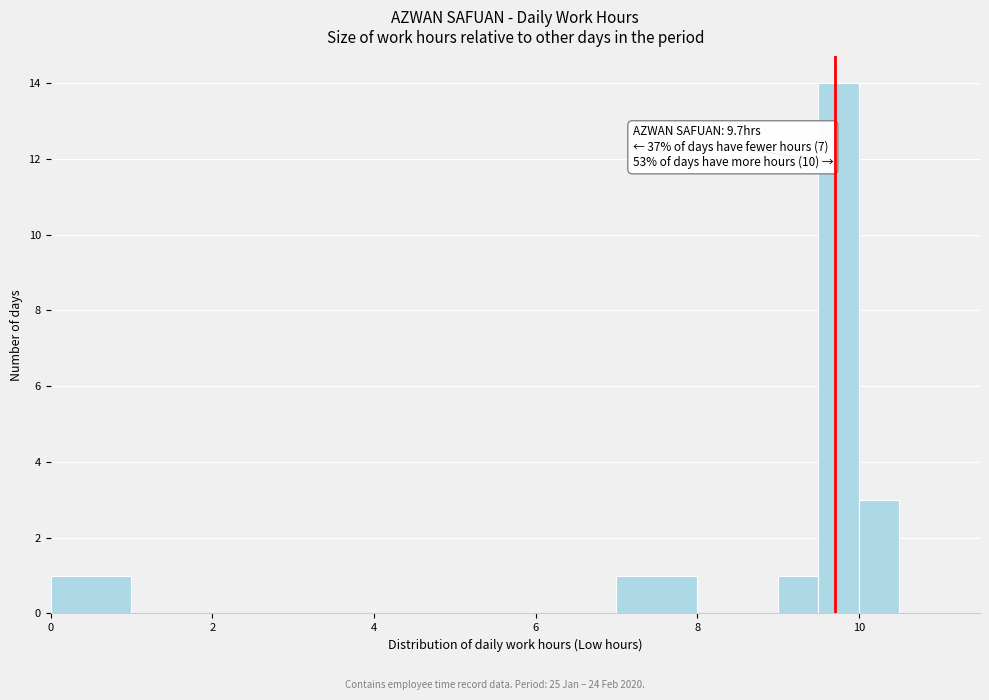

Read against the x-axis, roughly where is the centre of the tallest bar?

9.8